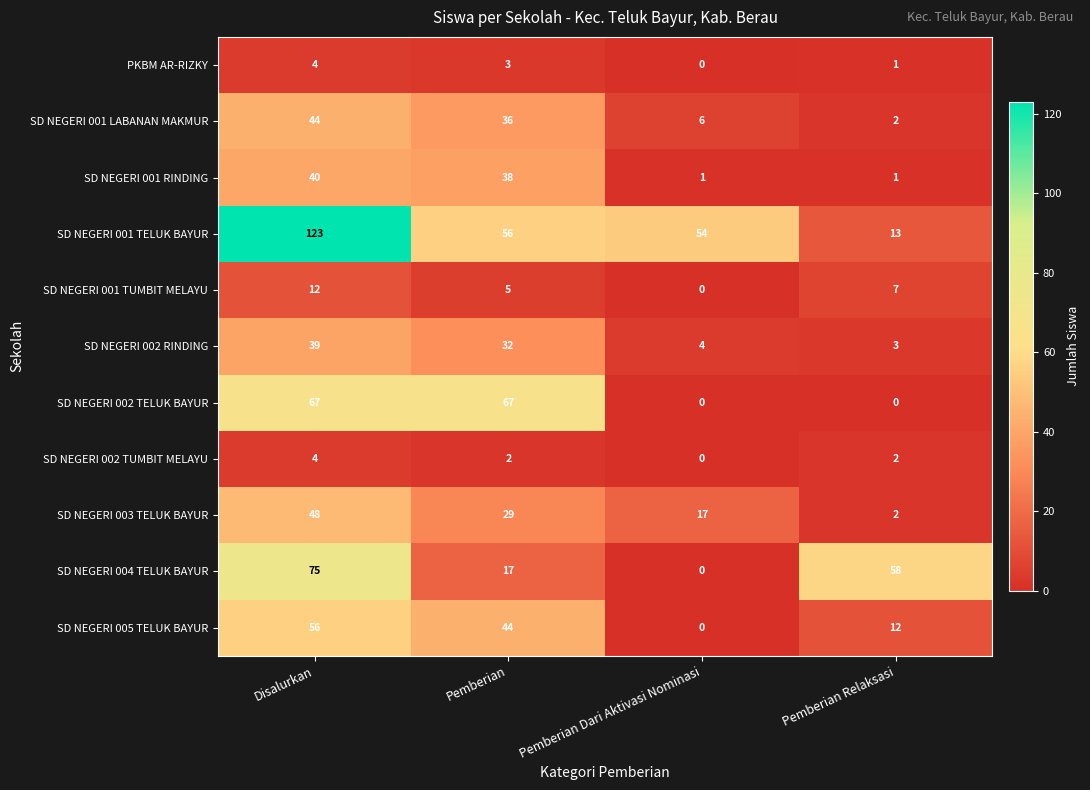

What is the sum of all SD NEGERI 004 TELUK BAYUR values?

150